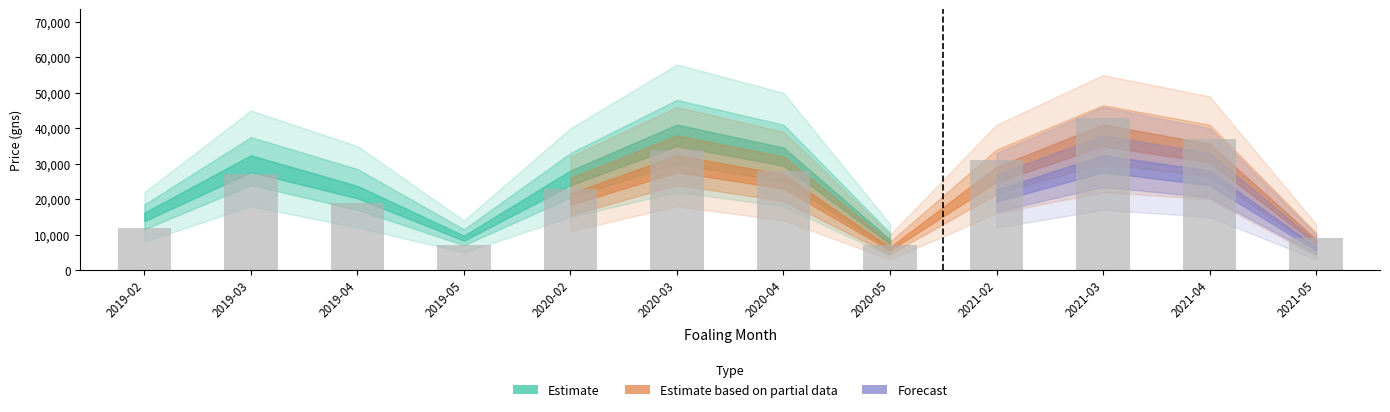

What is the change in value from 2021-03 to 2021-05?

-34000